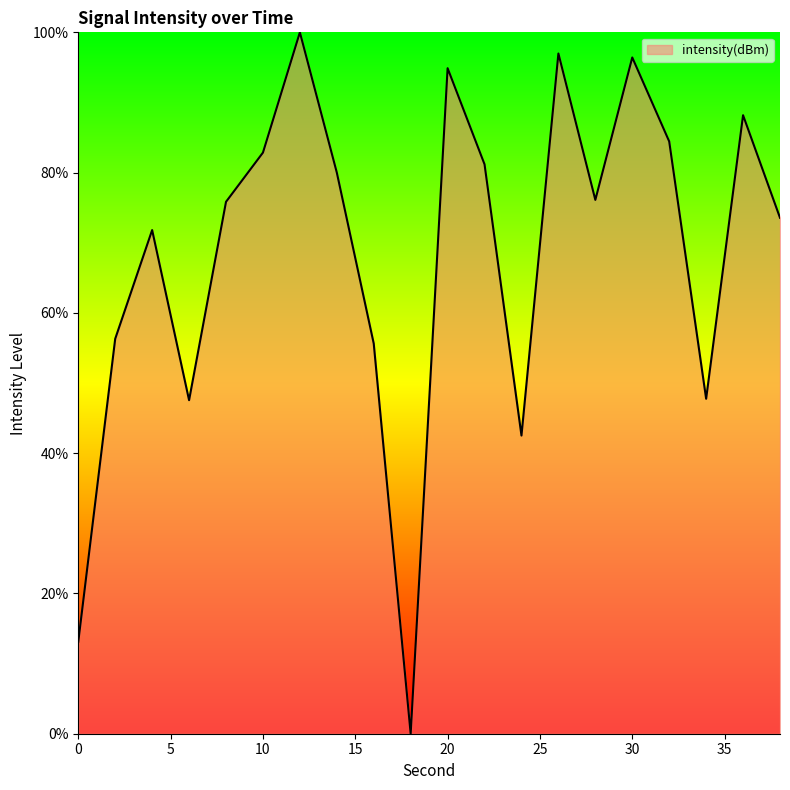

What is the difference between the second highest and minimum values?

97.0